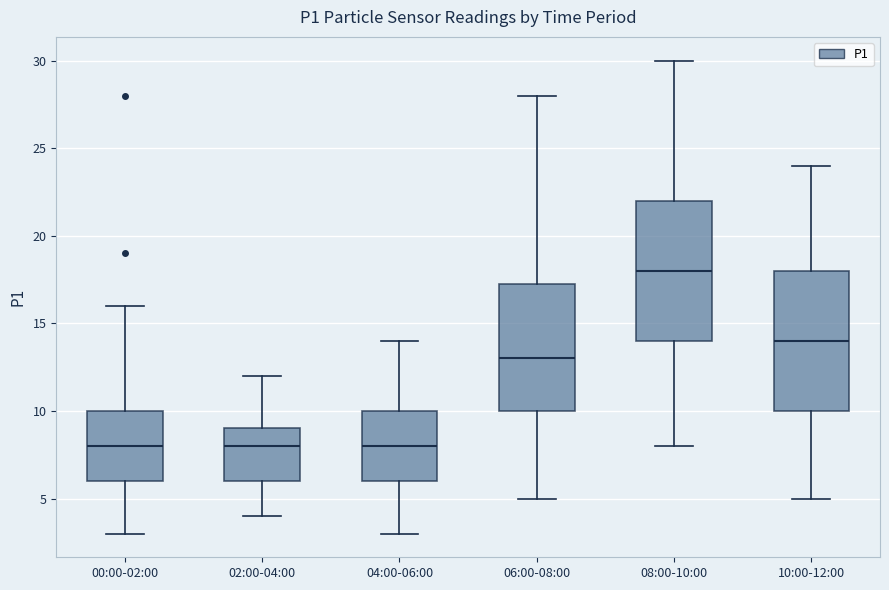

Reading left to right, read every box against the y-axis: the position of its median line, the range the box covers, and the ends of its whiskers. The values are not printed on the chart, so give them approximately, as read against the axis.

00:00-02:00: median 8.0, box 6.0 to 10.0, whiskers 3.0 to 16.0
02:00-04:00: median 8.0, box 6.0 to 9.0, whiskers 4.0 to 12.0
04:00-06:00: median 8.0, box 6.0 to 10.0, whiskers 3.0 to 14.0
06:00-08:00: median 13.0, box 10.0 to 17.5, whiskers 5.0 to 28.0
08:00-10:00: median 18.0, box 14.0 to 22.0, whiskers 8.0 to 30.0
10:00-12:00: median 14.0, box 10.0 to 18.0, whiskers 5.0 to 24.0